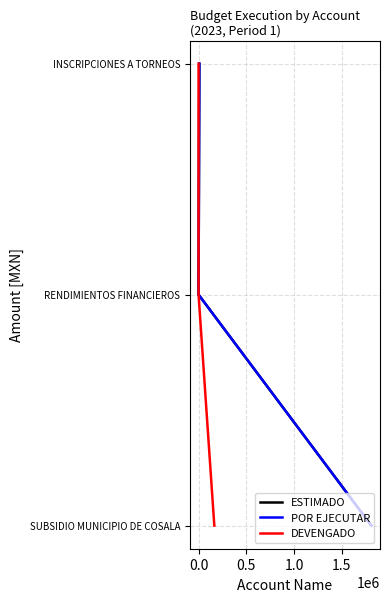

What is the minimum value for ESTIMADO?

-2